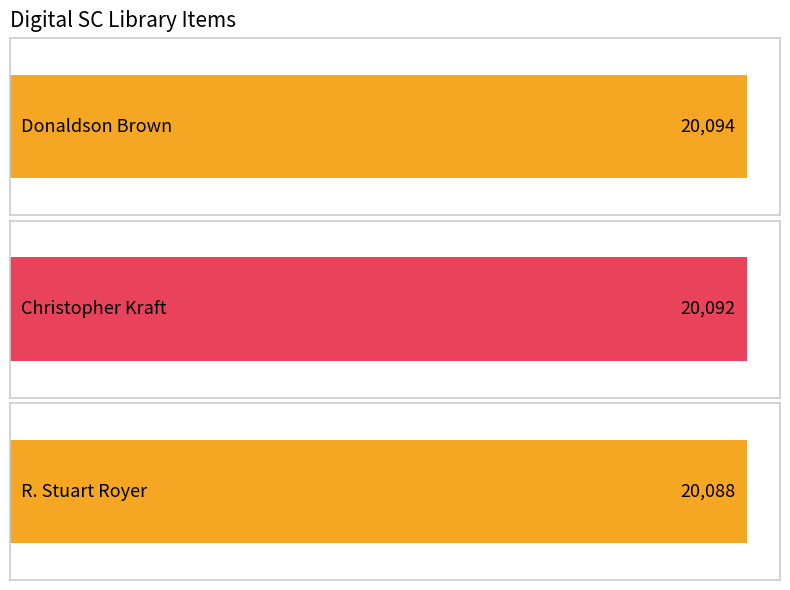

At which category does the chart reach its minimum across all series?

R. Stuart Royer